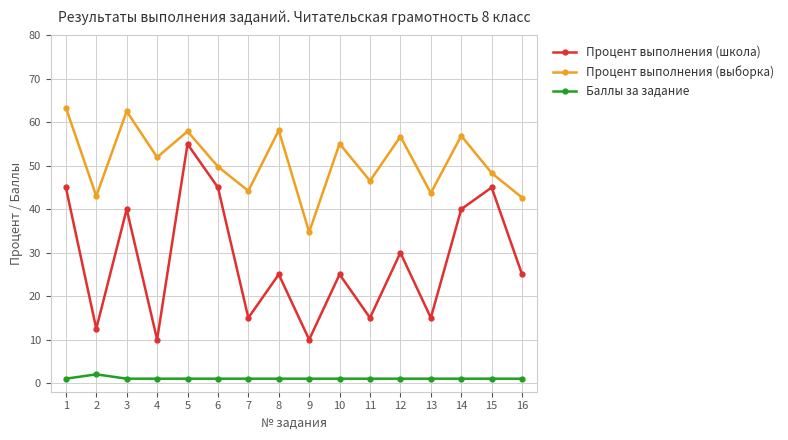

True or false: Процент выполнения (выборка) has a value of 93.1 at 3.

False